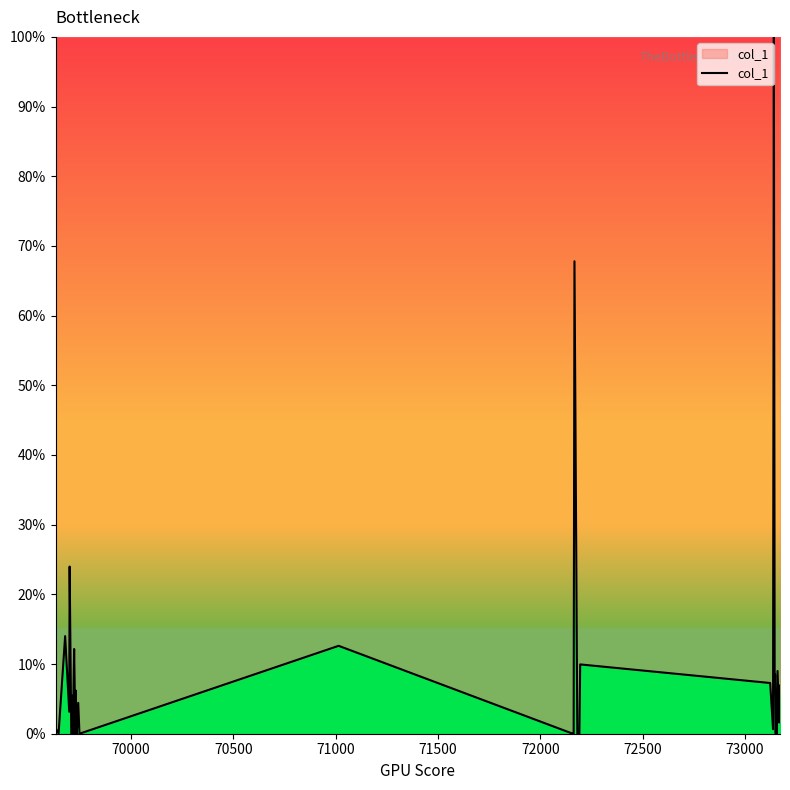

What is the difference between the maximum and minimum values?

100.0